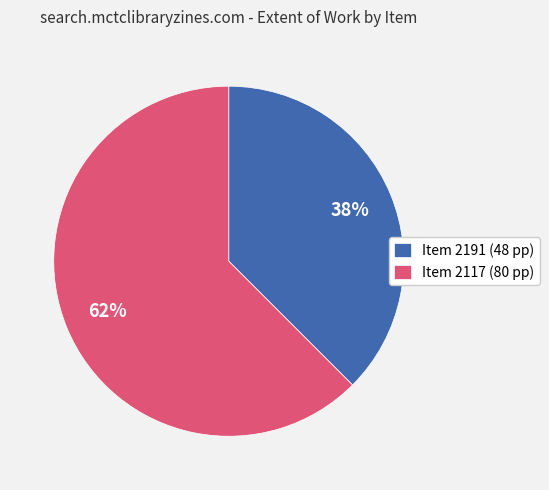

To the nearest percent, what is the combined percentage of Item 2117 (80 pp) and Item 2191 (48 pp)?

100%